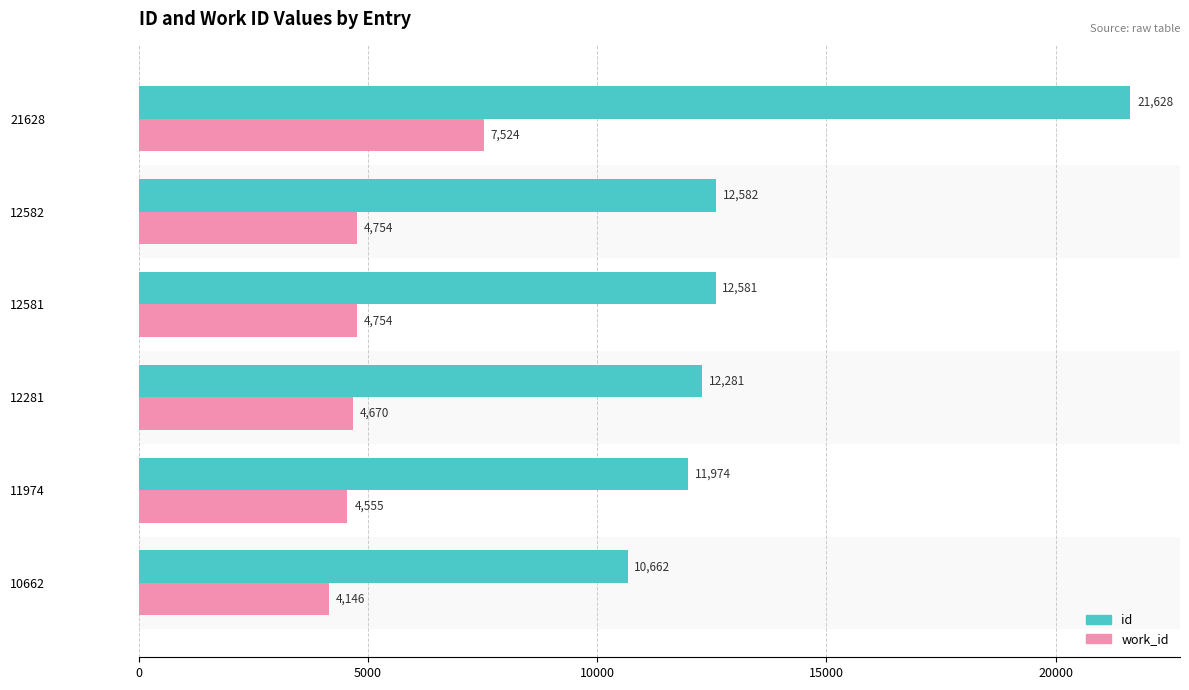

What is the approximate value of work_id at 12582, to the nearest 10?

4750